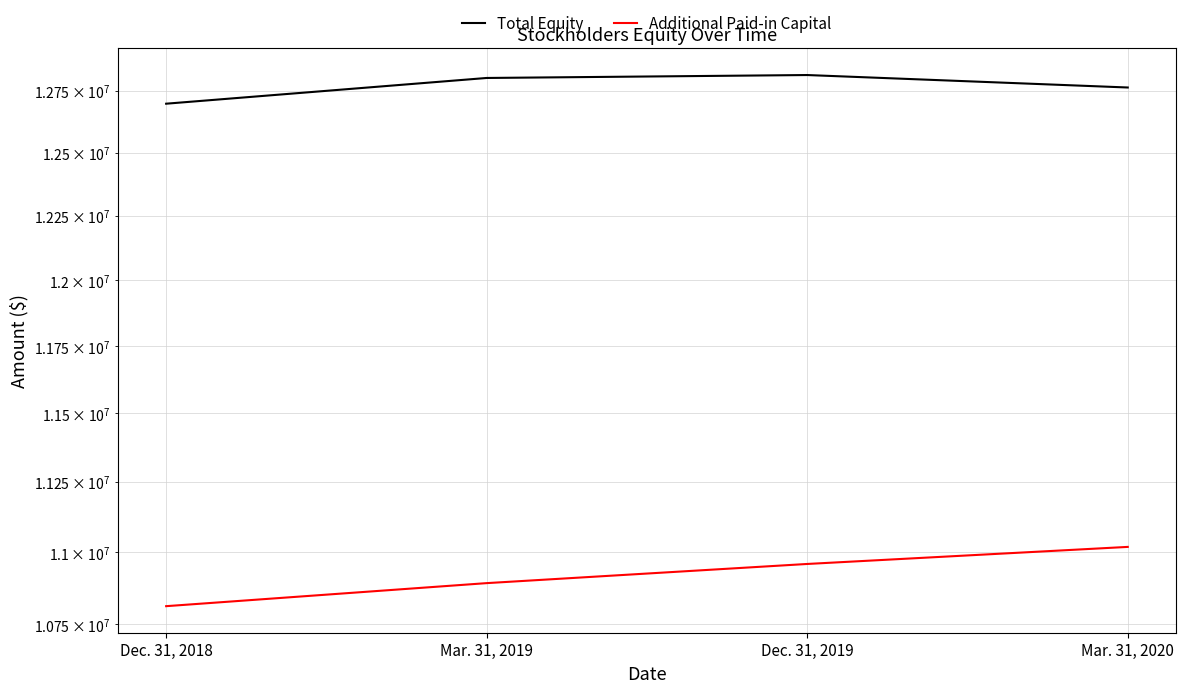

True or false: Additional Paid-in Capital has a value of 14277232 at Dec. 31, 2018.

False